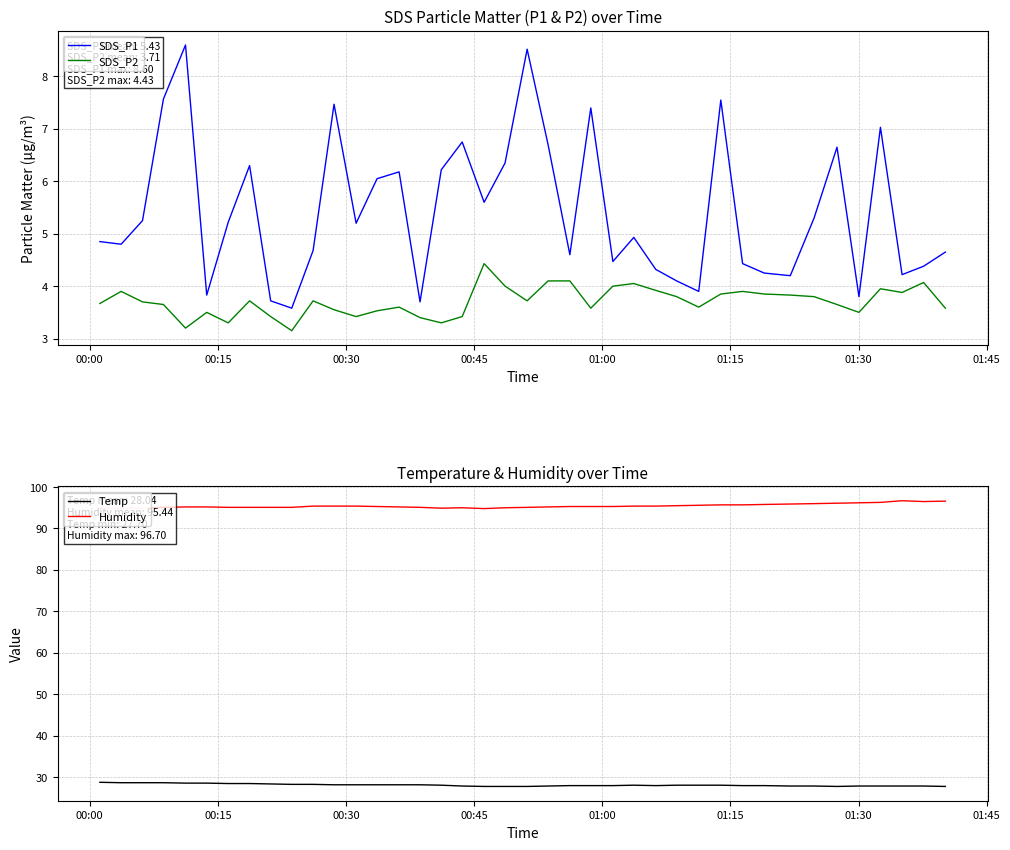

True or false: SDS_P2 and SDS_P1 intersect in this chart.

False